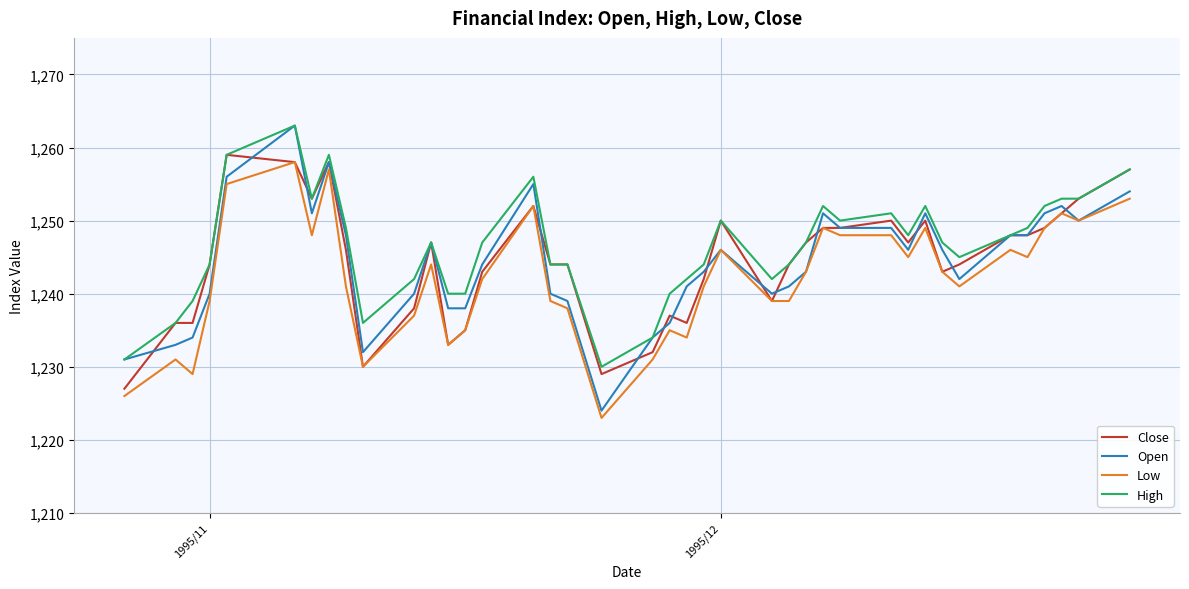

What is the lowest value of the Close series?

1227